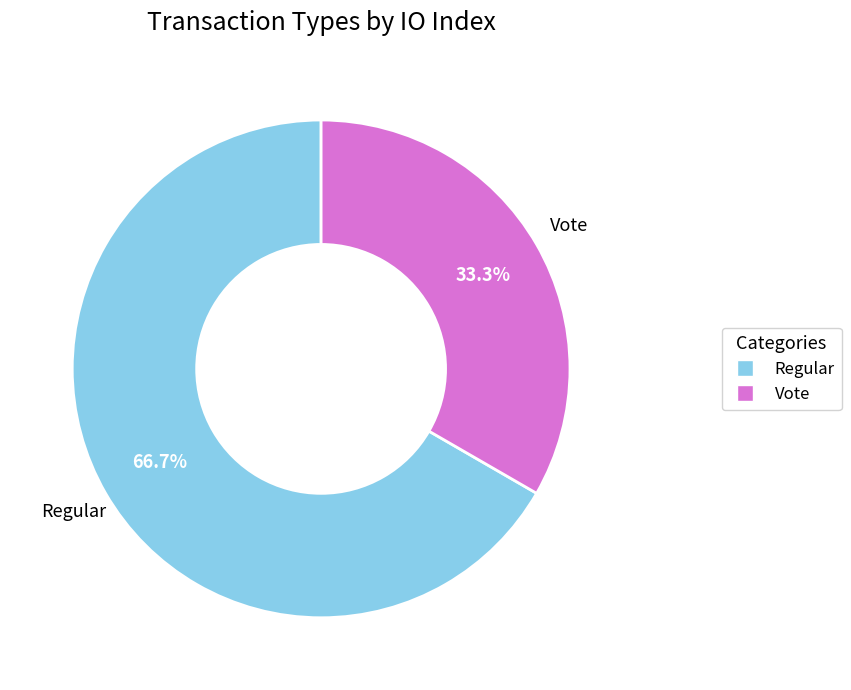

To the nearest percent, what is the difference between the largest and smallest slice percentages?

33%